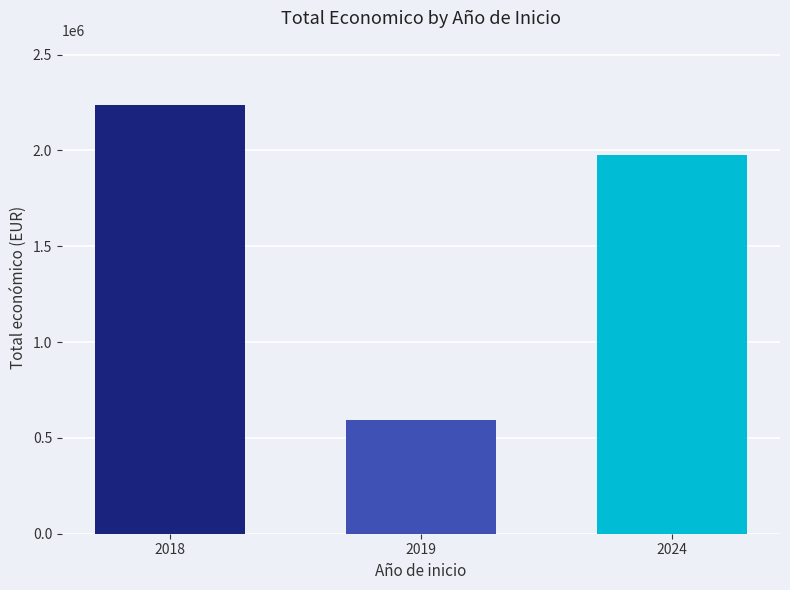

What is the smallest value displayed?

591878